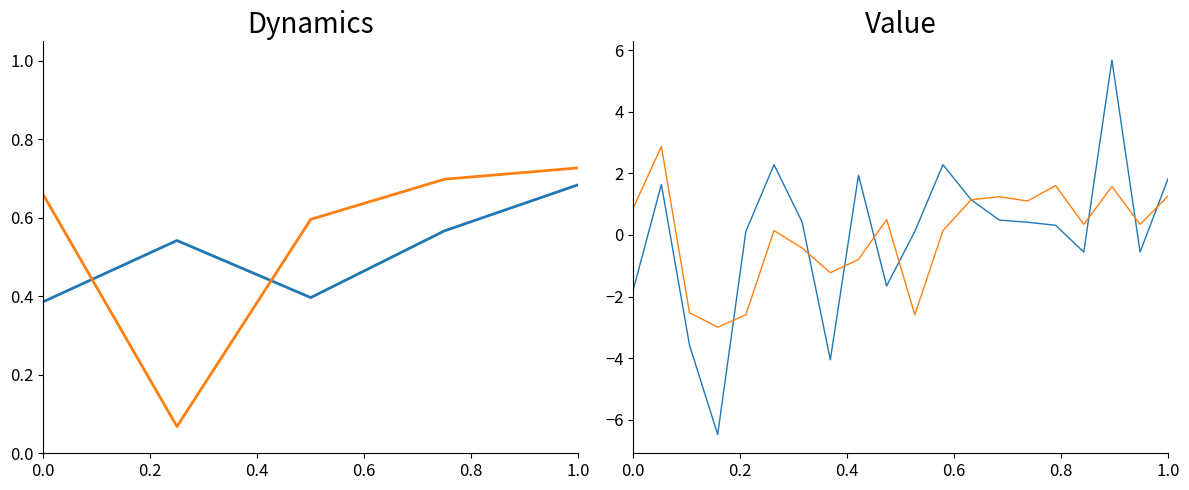

What is the value of the SDS_P1 point at the 3rd from the left?

-3.6